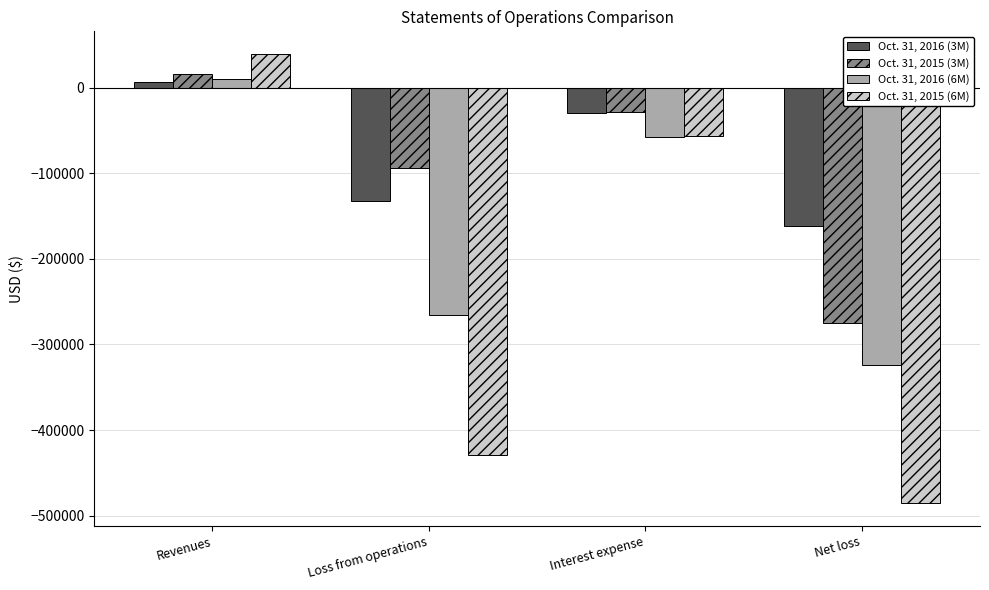

Reading right to left, extract all data points from this chart.

Oct. 31, 2016 (3M): -161297	-29219	-132078	5932
Oct. 31, 2015 (3M): -275414	-28576	-93845	15763
Oct. 31, 2016 (6M): -324230	-58193	-266037	9673
Oct. 31, 2015 (6M): -485757	-57040	-428717	39372